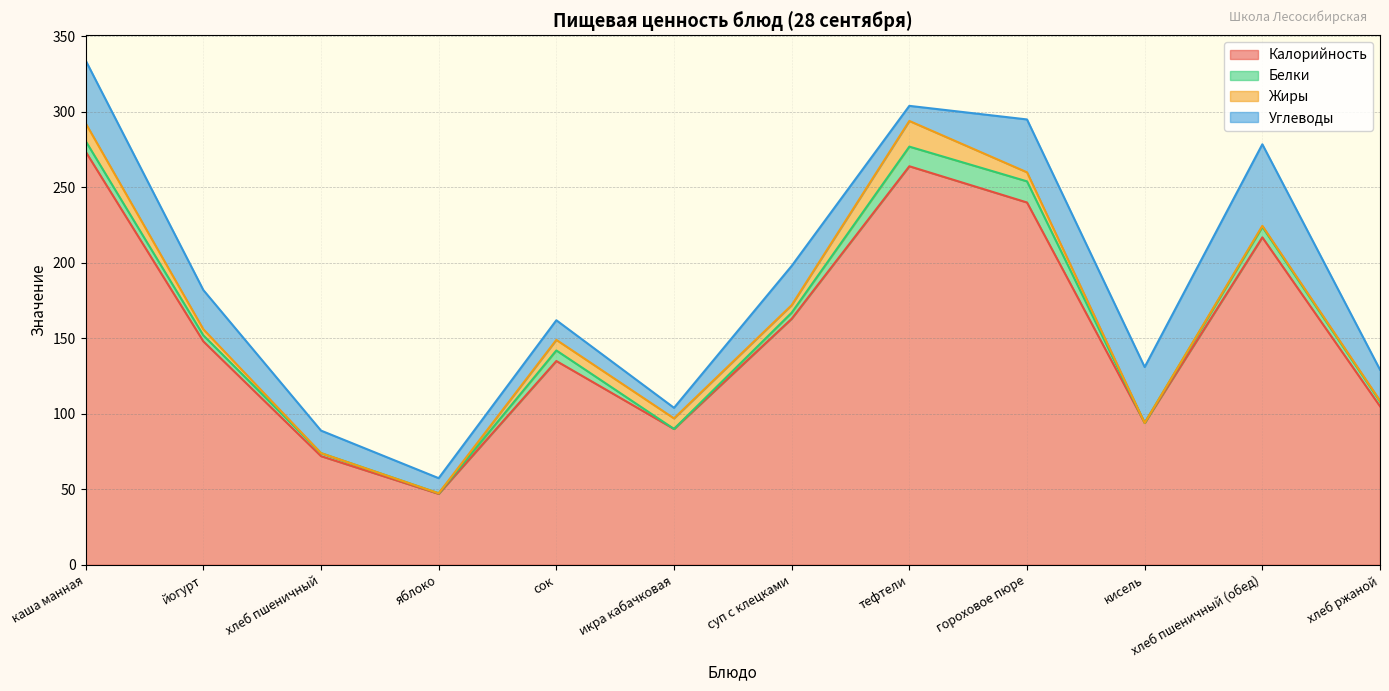

At which category is the sum across all series the highest?

каша манная